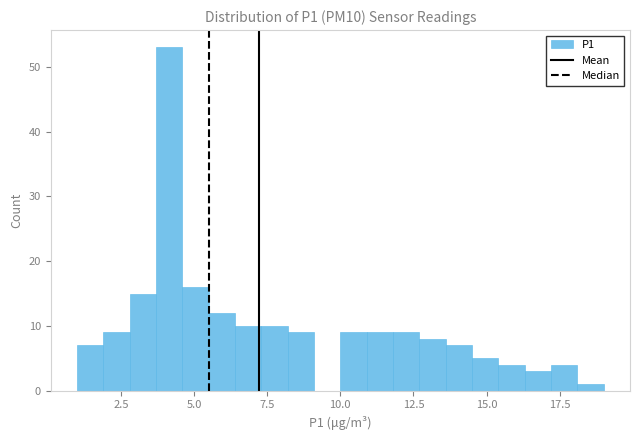

Around what value on the x-axis is the tallest bar? Give the approximate position of its centre, as read against the axis.

4.0